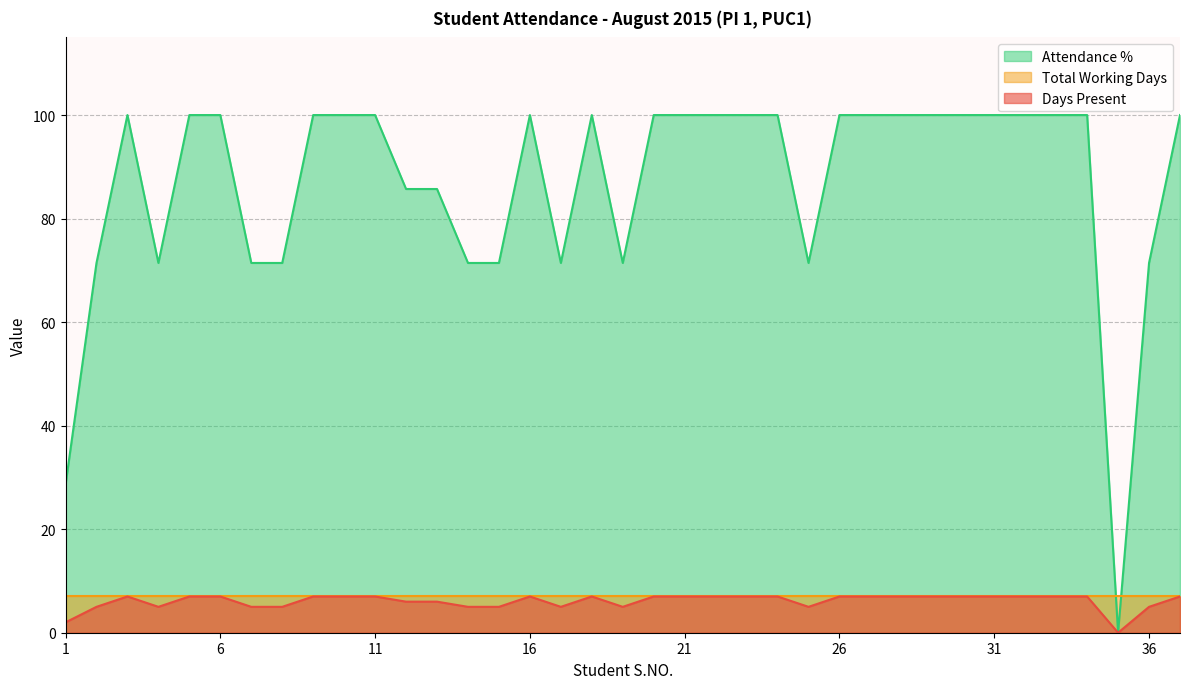

What is the difference between the second highest and minimum values in the Days Present series?

7.0